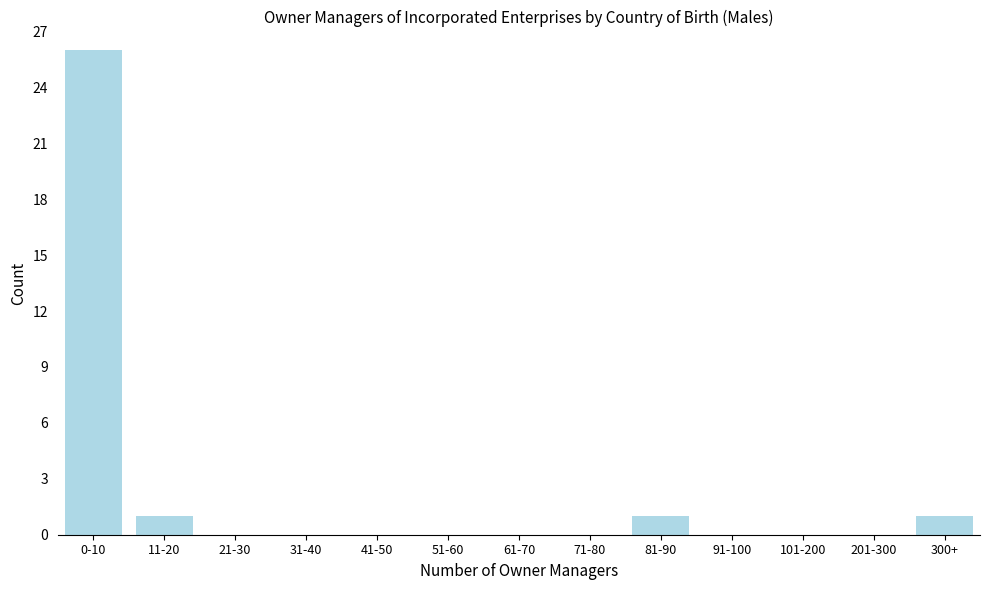

What is the maximum value shown in the chart?

26